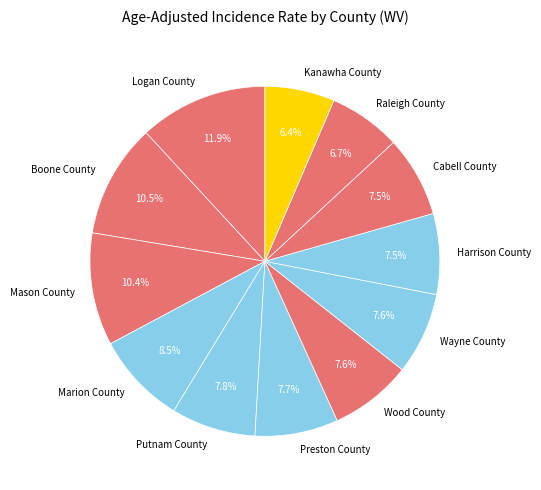

How many slices are in this pie chart?

12